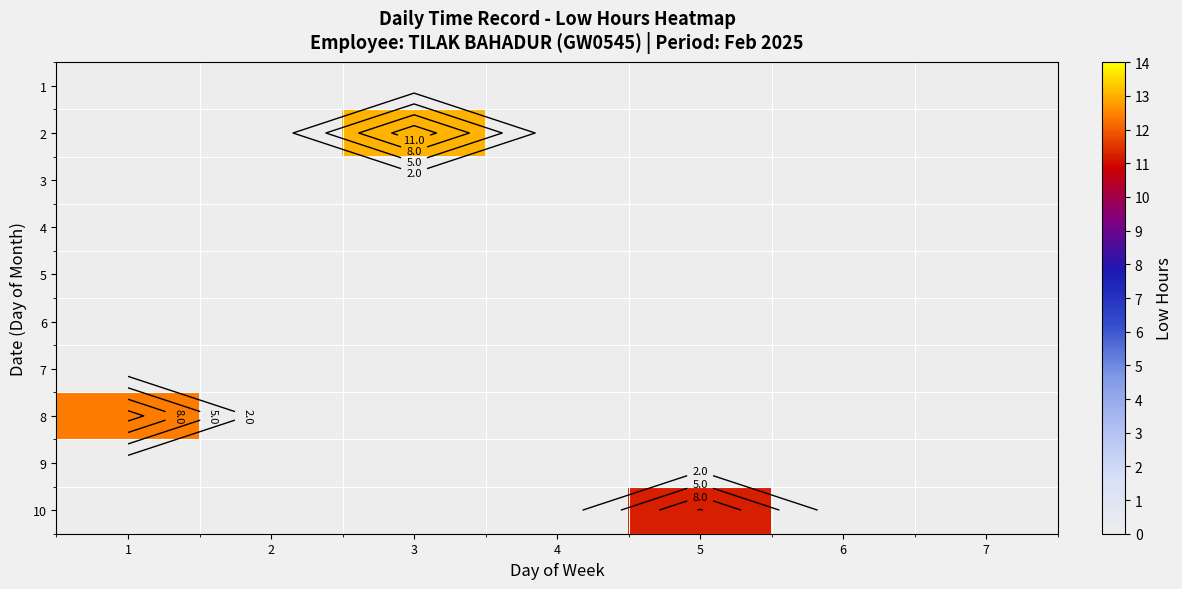

What is the spread (max minus min) of values at 1?

12.4